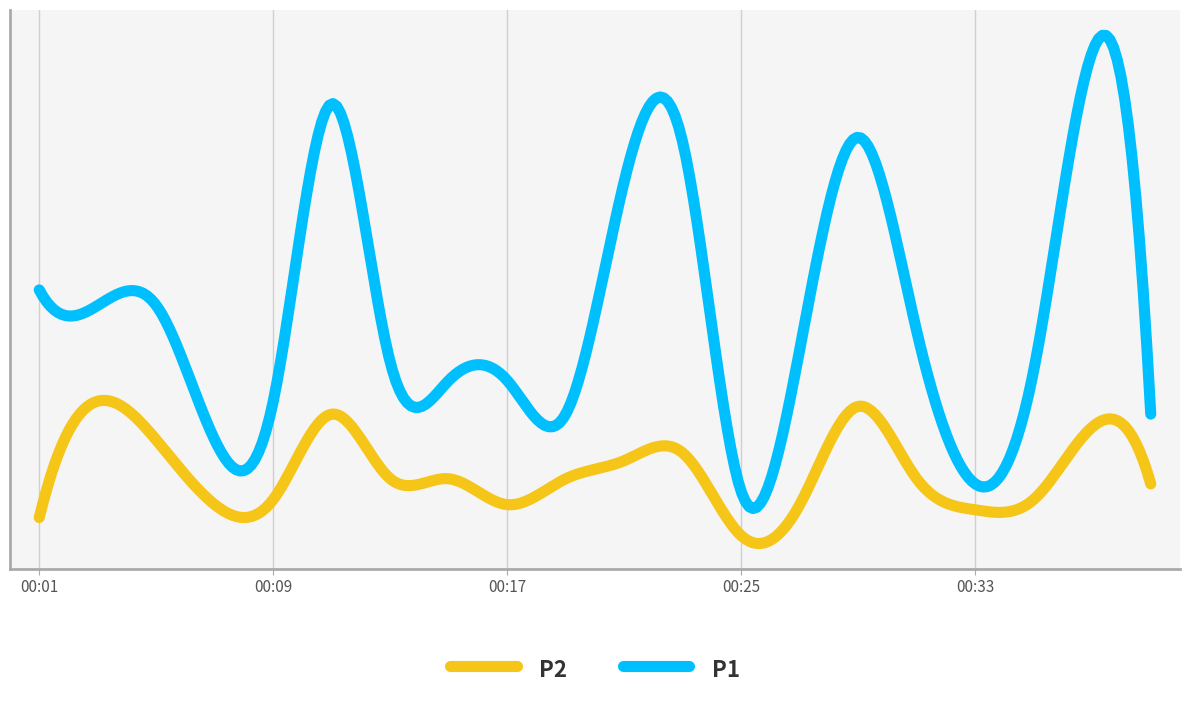

At how many categories does at least one series exceed 2?

5